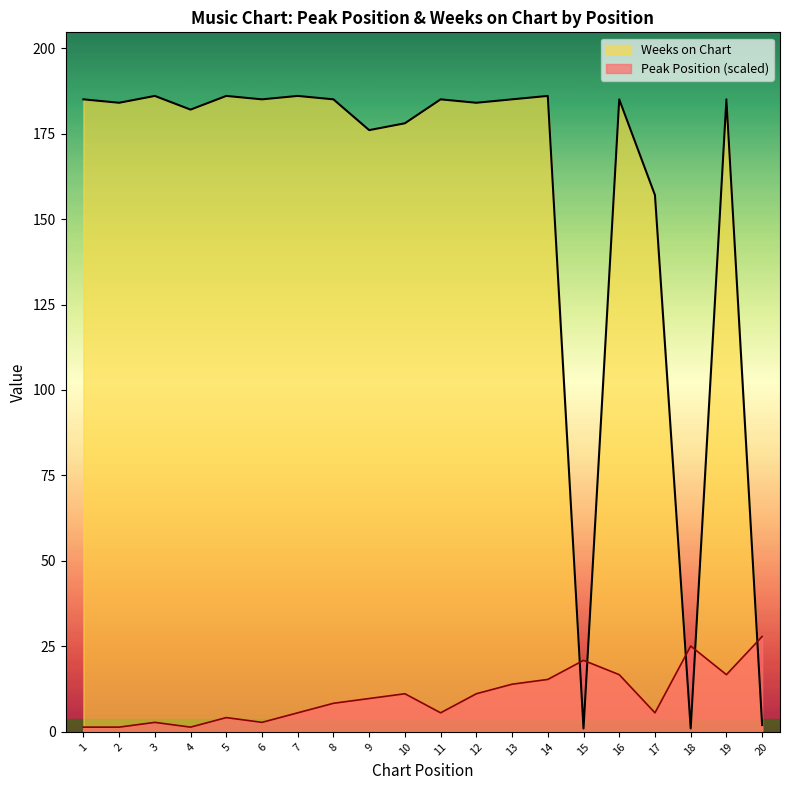

At which label is Peak Position closest to 14?

13